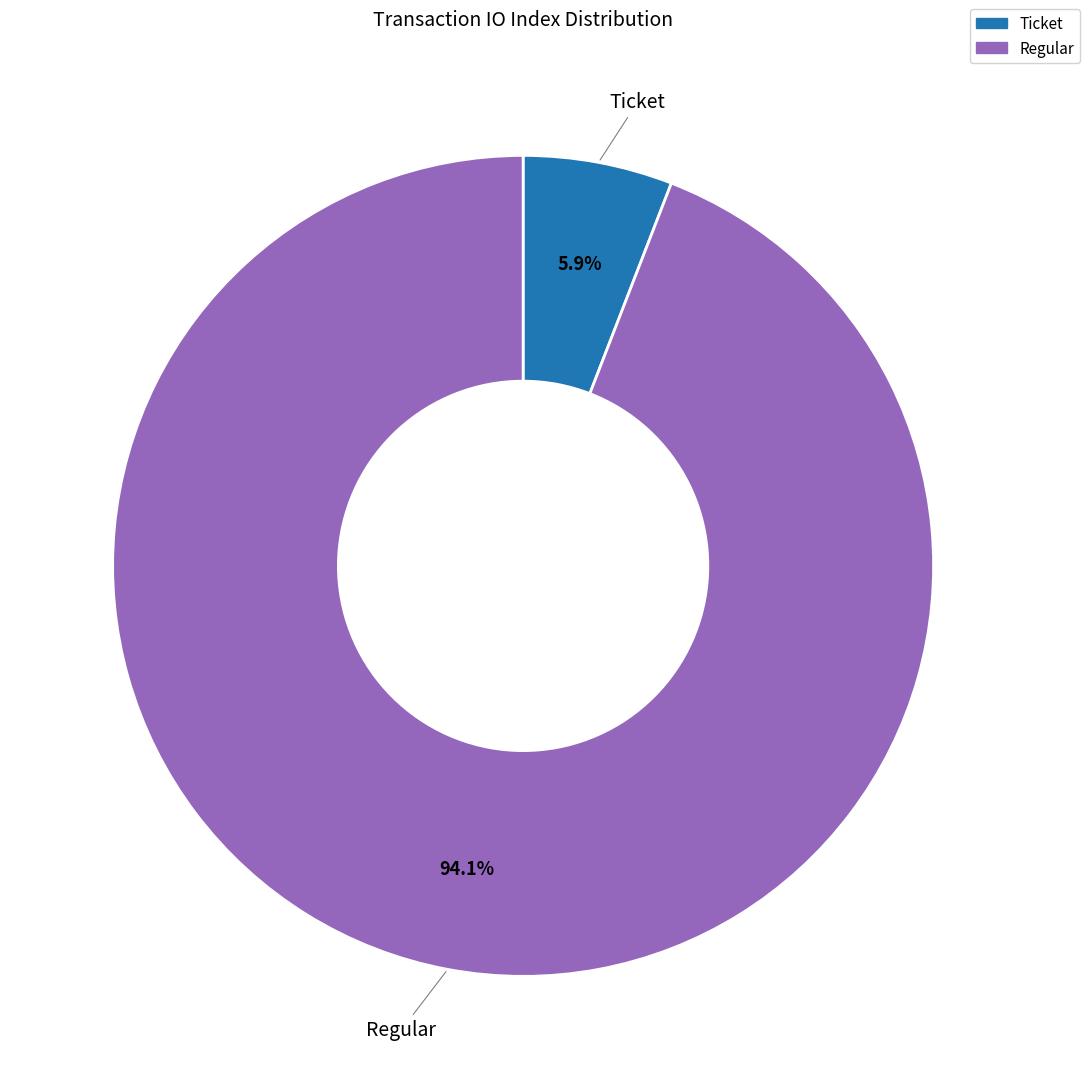

Between Regular and Ticket, which is larger?

Regular